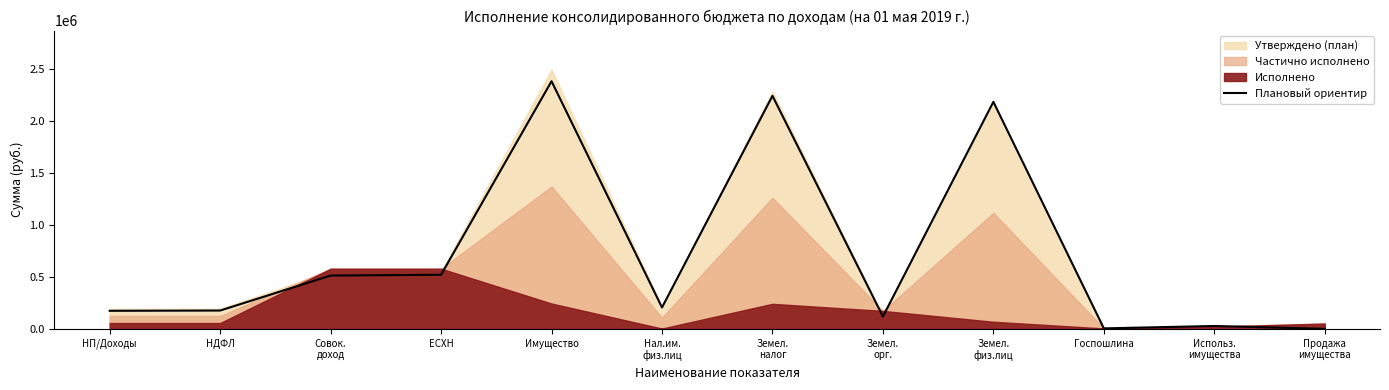

What is the difference between the values at Земел.
физ.лиц and Использ.
имущества?

2159637.3